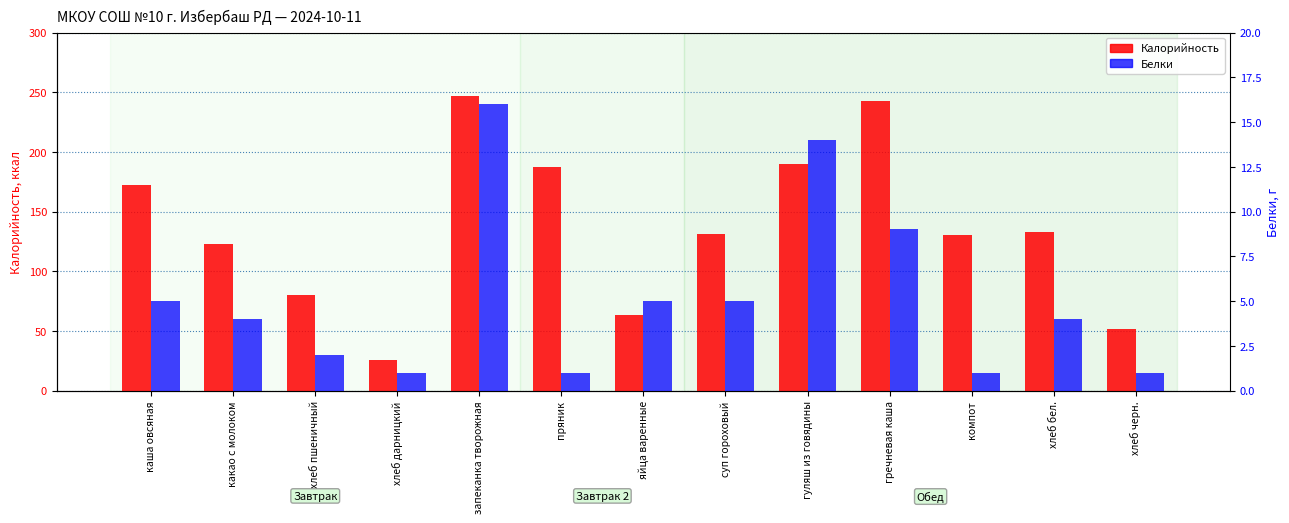

Is the value of Белки at каша овсяная greater than the value of Калорийность at гуляш из говядины?

No